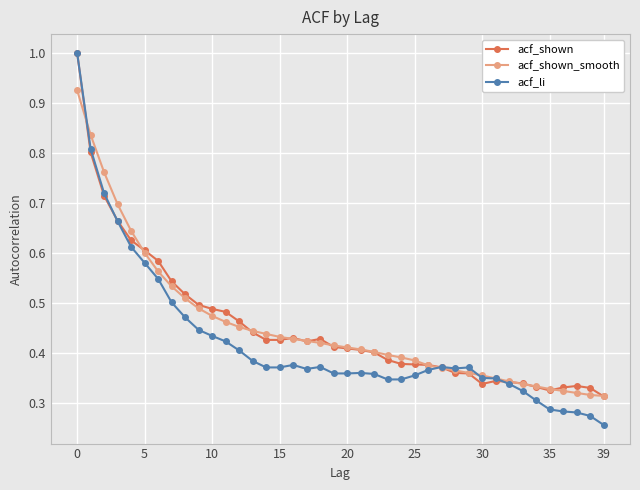

True or false: acf_li has more than 1 interior local peaks.

True